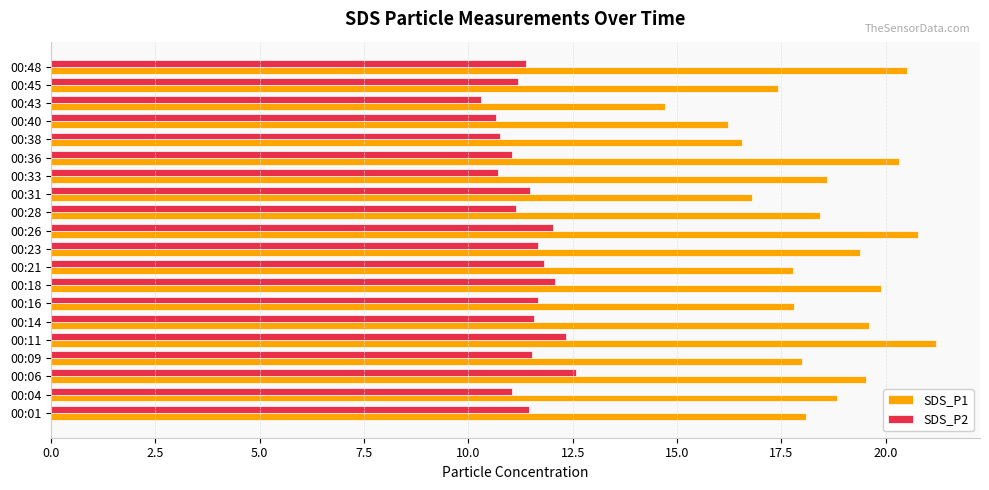

Which series has the largest range (max minus min)?

SDS_P1